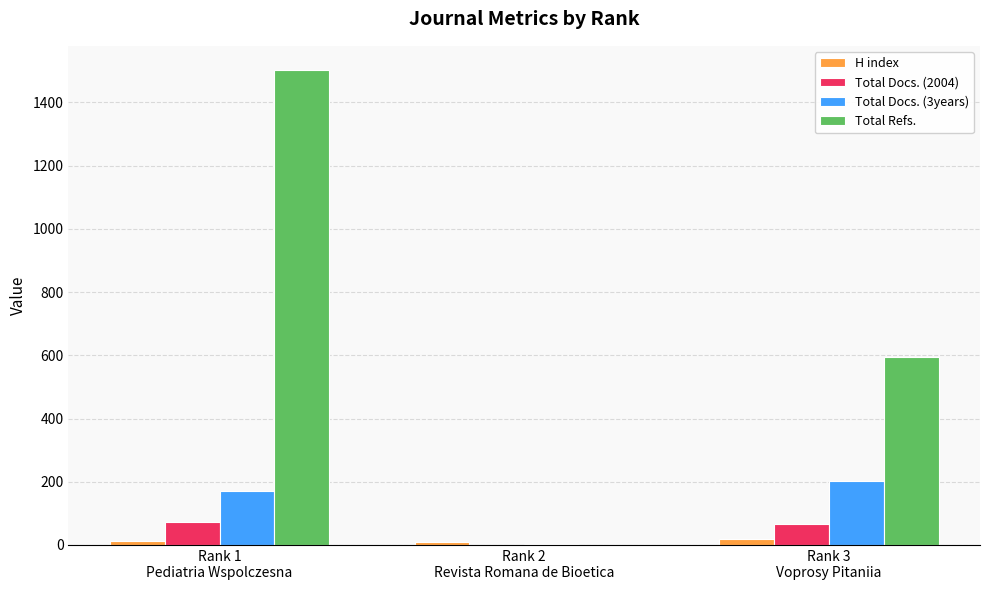

Between Rank 2
Revista Romana de Bioetica and Rank 3
Voprosy Pitaniia, which series saw the biggest shift?

Total Refs.